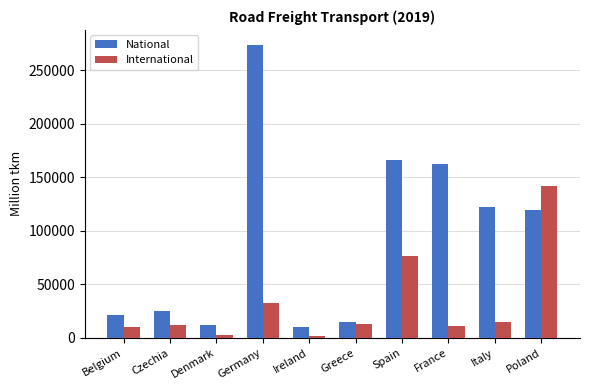

How many values in the International series are below 12731?

5